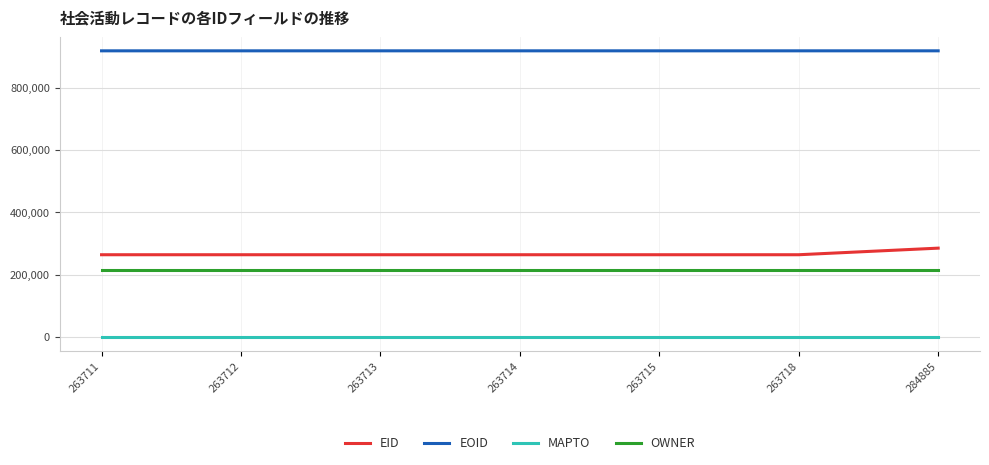

Rank the series by their maximum value, from highest to lowest.

EOID, EID, OWNER, MAPTO